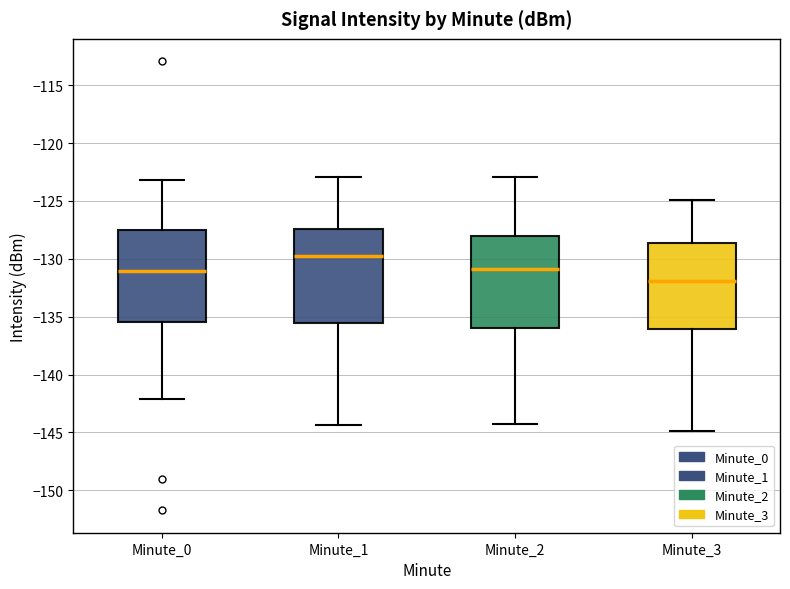

Reading left to right, read every box against the y-axis: the position of its median line, the range the box covers, and the ends of its whiskers. The values are not printed on the chart, so give them approximately, as read against the axis.

Minute_0: median -131.0, box -135.5 to -127.5, whiskers -142.0 to -123.0
Minute_1: median -130.0, box -135.5 to -127.5, whiskers -144.5 to -123.0
Minute_2: median -131.0, box -136.0 to -128.0, whiskers -144.0 to -123.0
Minute_3: median -132.0, box -136.0 to -128.5, whiskers -145.0 to -125.0